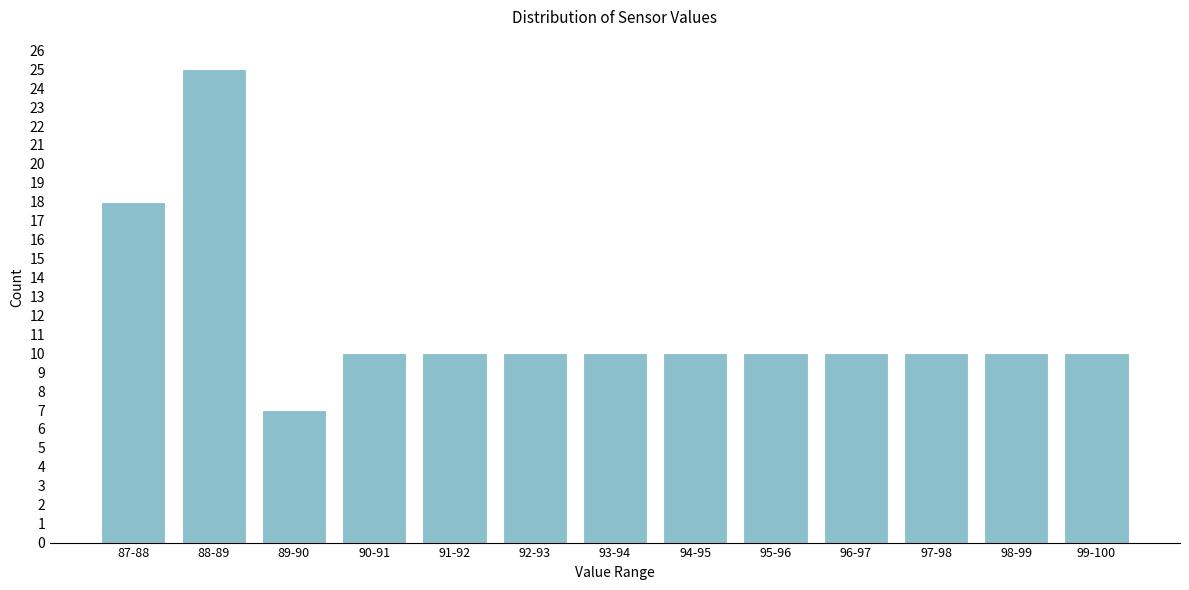

Reading right to left, extract all data points from this chart.

99-100=10	98-99=10	97-98=10	96-97=10	95-96=10	94-95=10	93-94=10	92-93=10	91-92=10	90-91=10	89-90=7	88-89=25	87-88=18